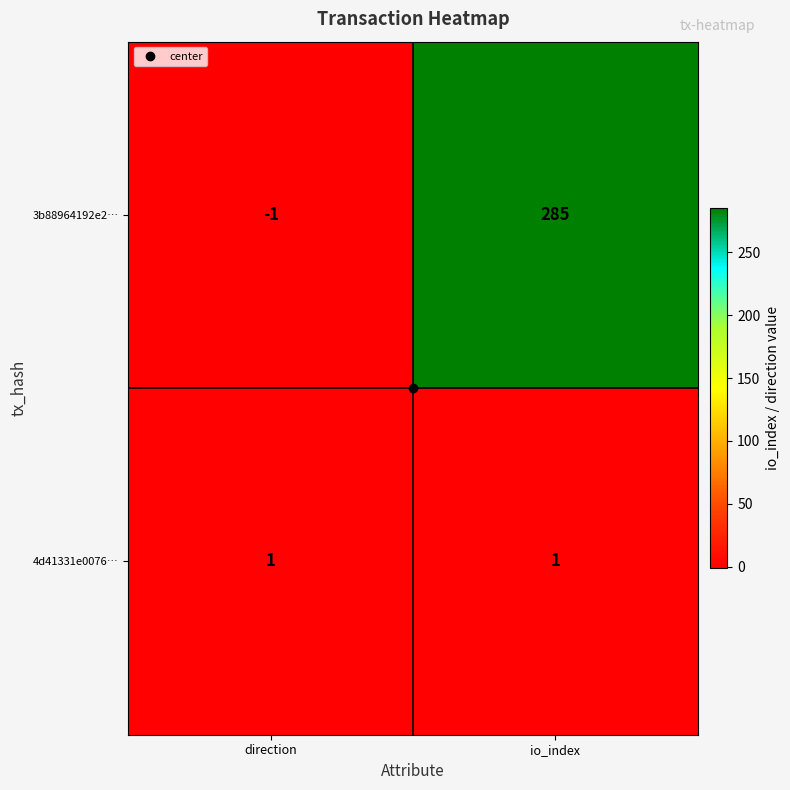

At which category does the chart reach its minimum across all series?

direction